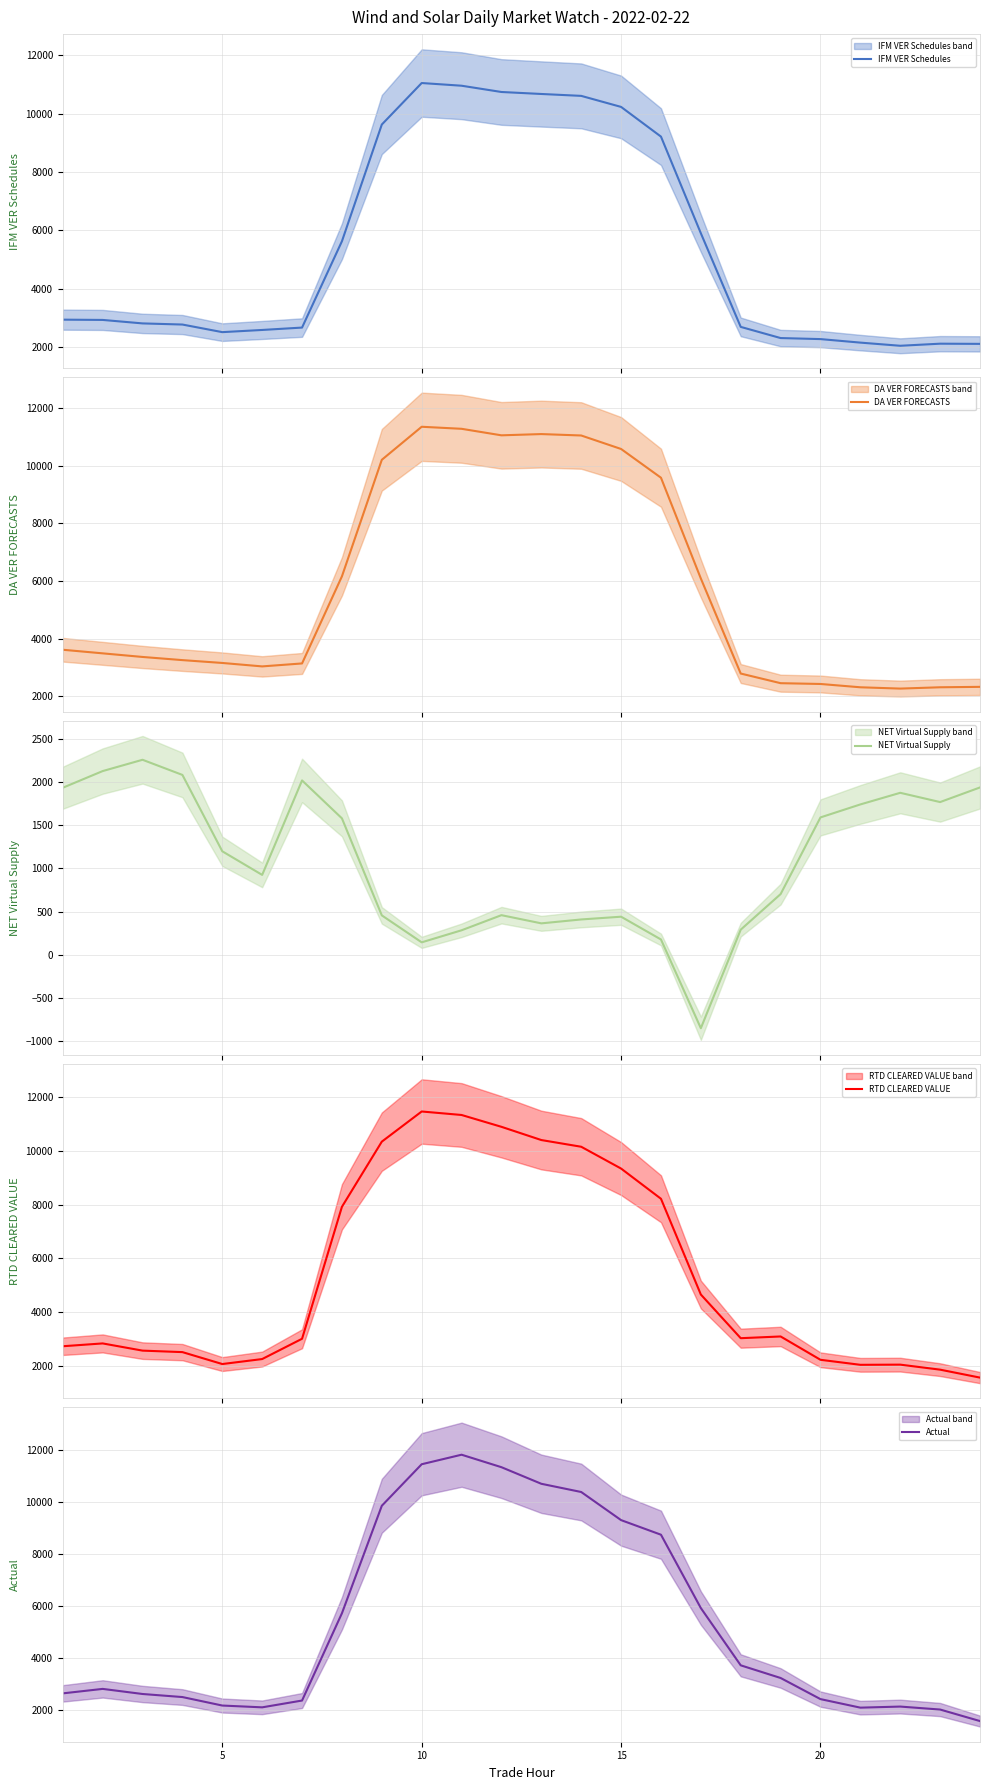

How many lines are shown in the chart?

5